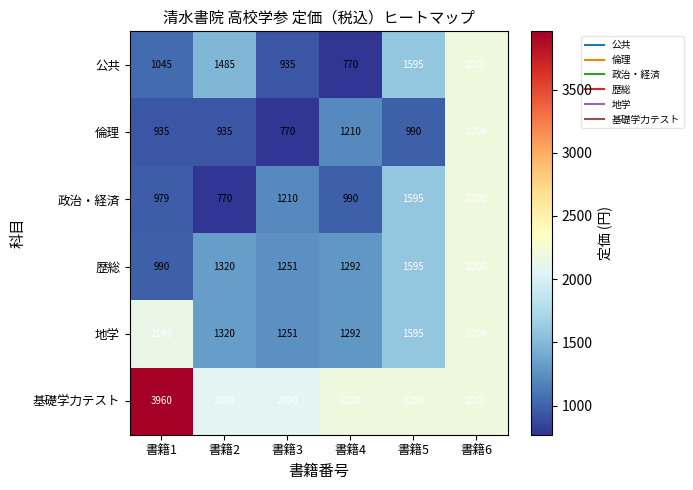

Is the value of 基礎学力テスト at 書籍4 greater than the value of 倫理 at 書籍2?

Yes